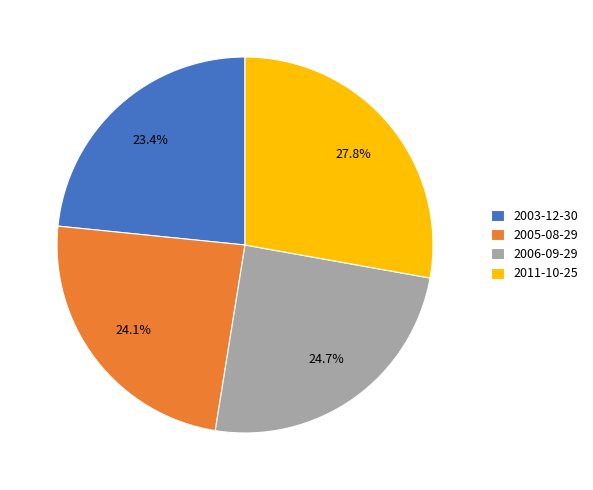

Which has a higher value, 2006-09-29 or 2011-10-25?

2011-10-25